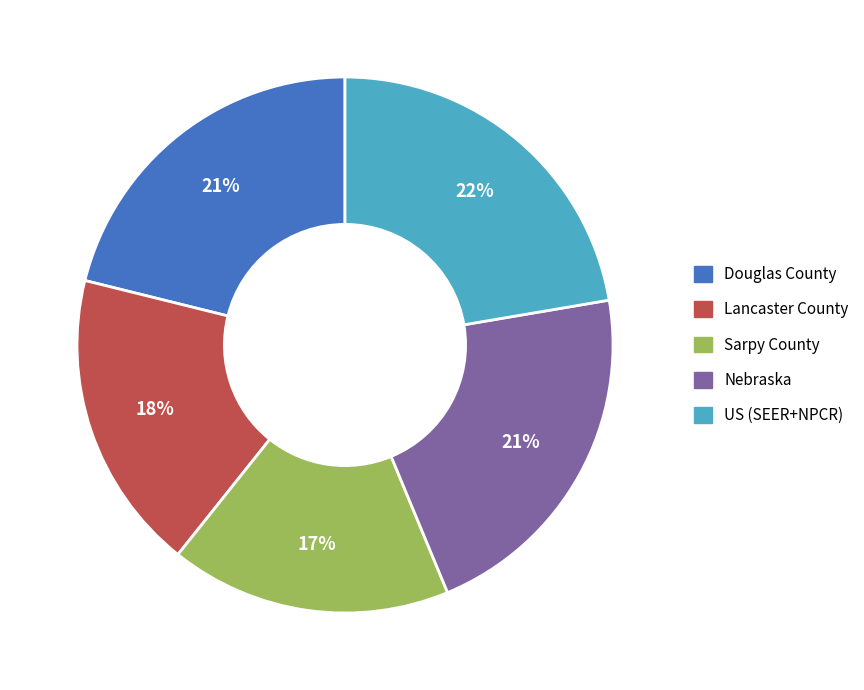

True or false: Douglas County accounts for 21% of the total.

True